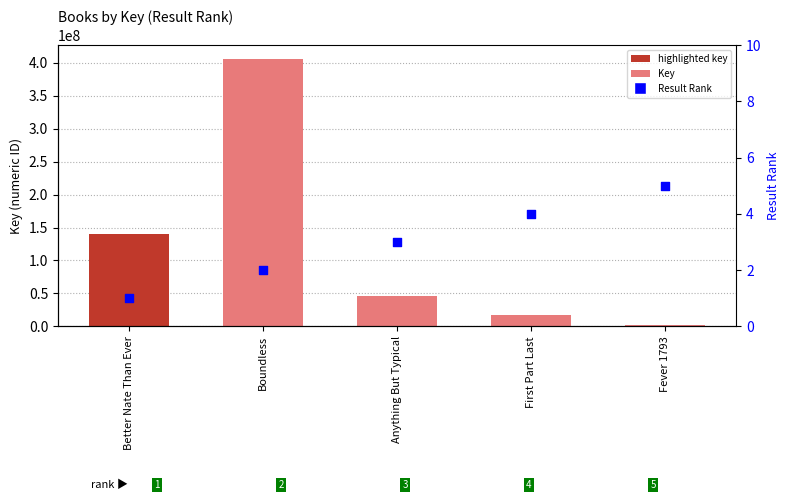

Which series contains the highest Y value?

Key